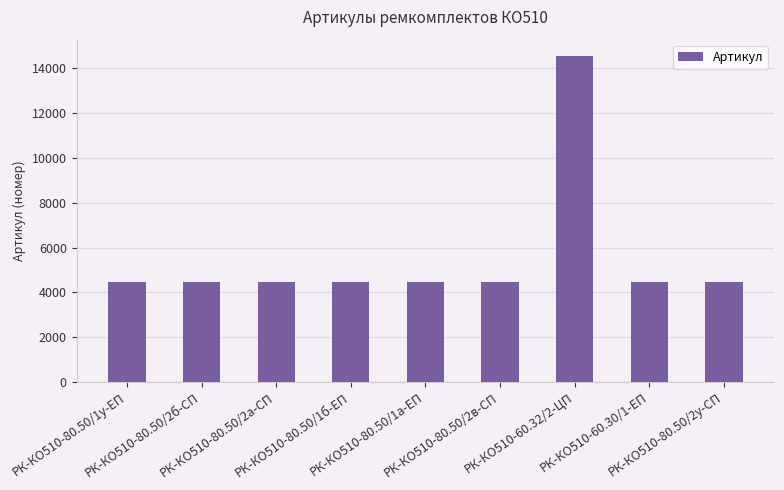

Count the number of data series in this chart.

1